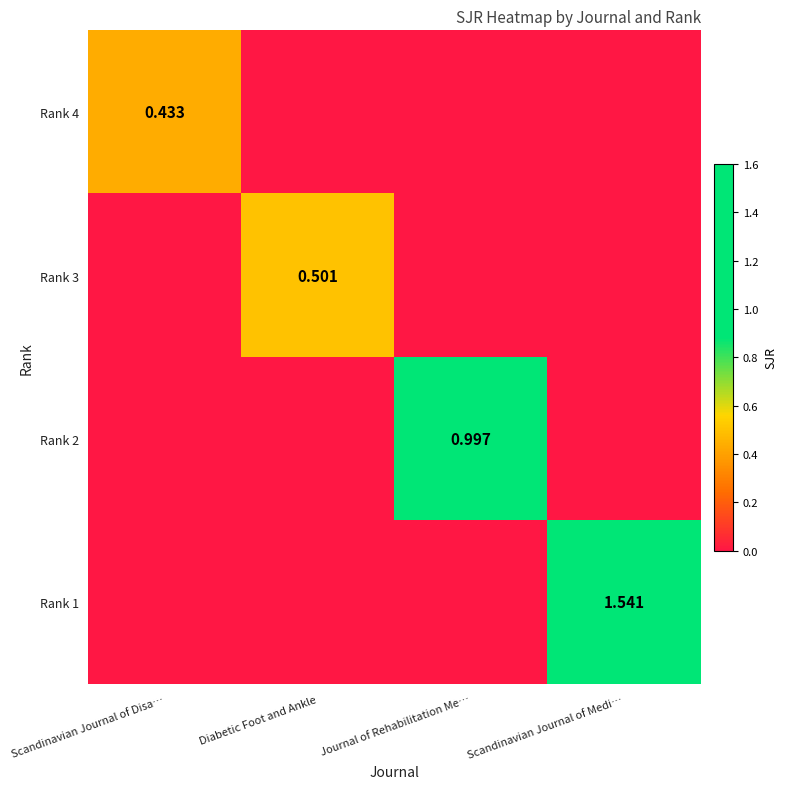

The value of Rank 3 at Scandinavian Journal of Disa… is 0.0. True or false?

True